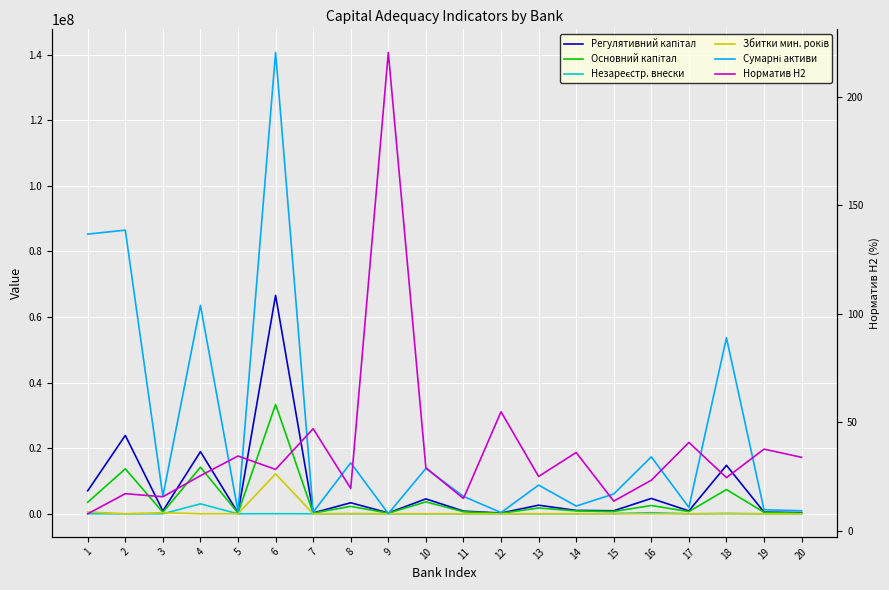

What is the sum of all Норматив Н2 values?

749.3